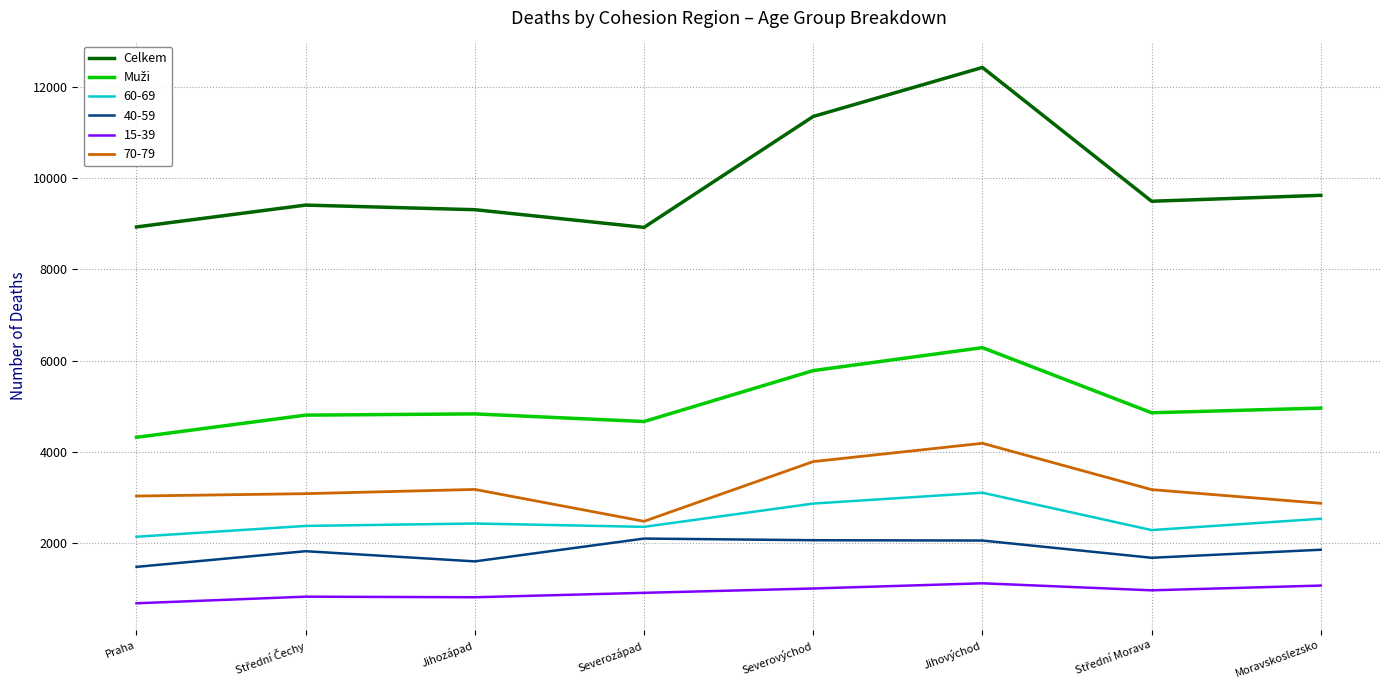

Which category has the highest value in the Celkem series?

Jihovýchod